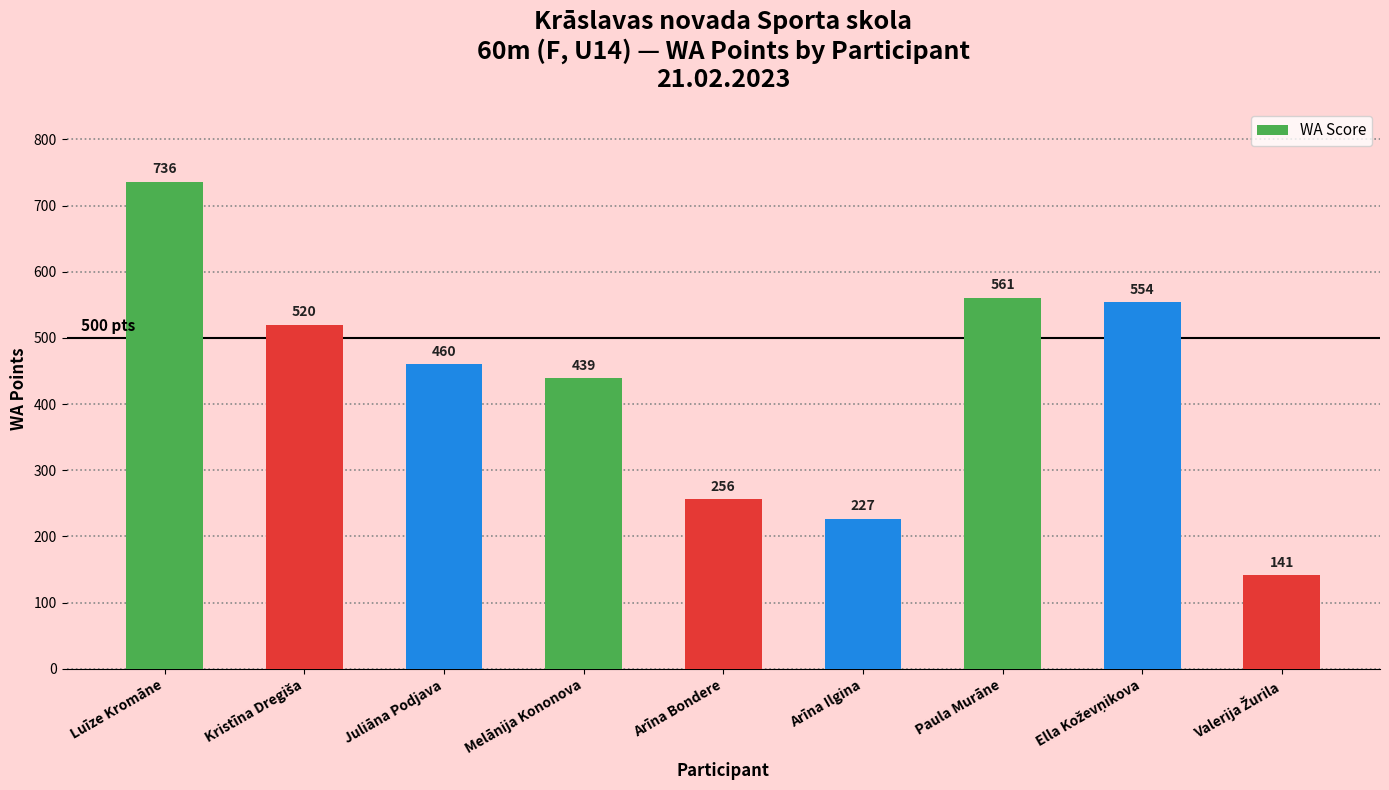

What is the maximum value shown in the chart?

736